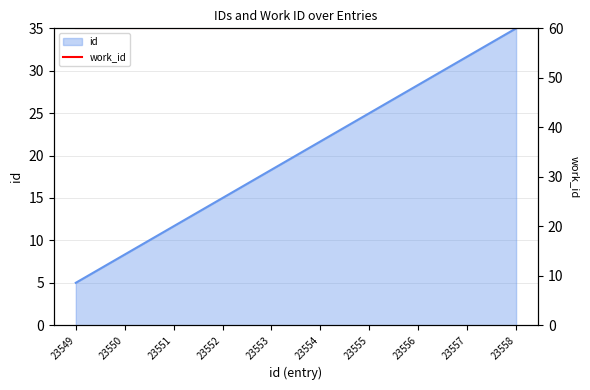

What is the sum of all values?

200.0